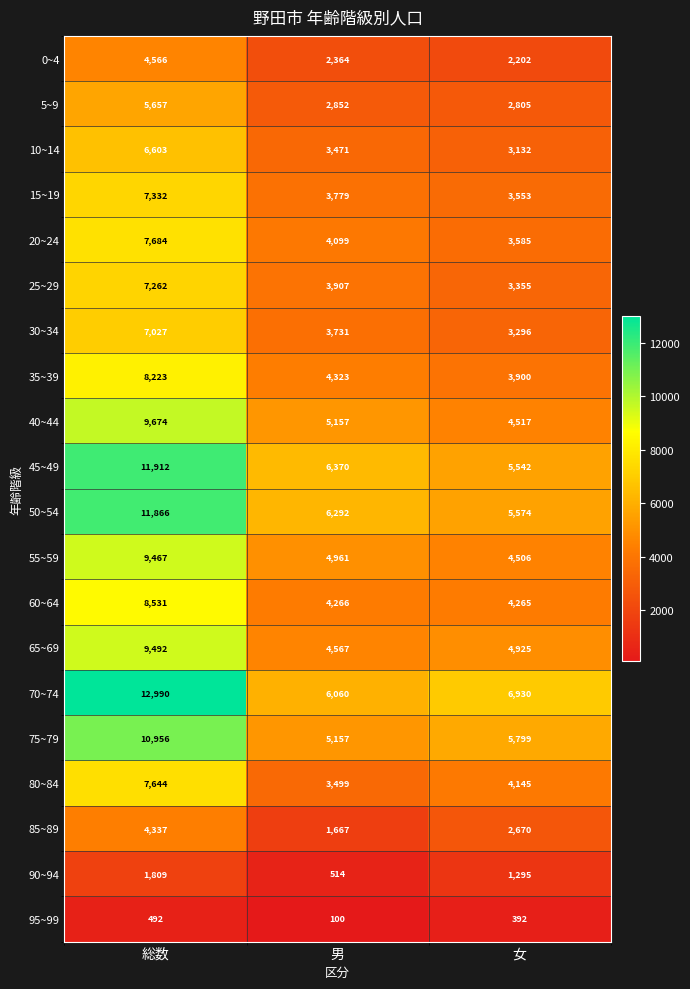

How many distinct data groups are displayed?

20